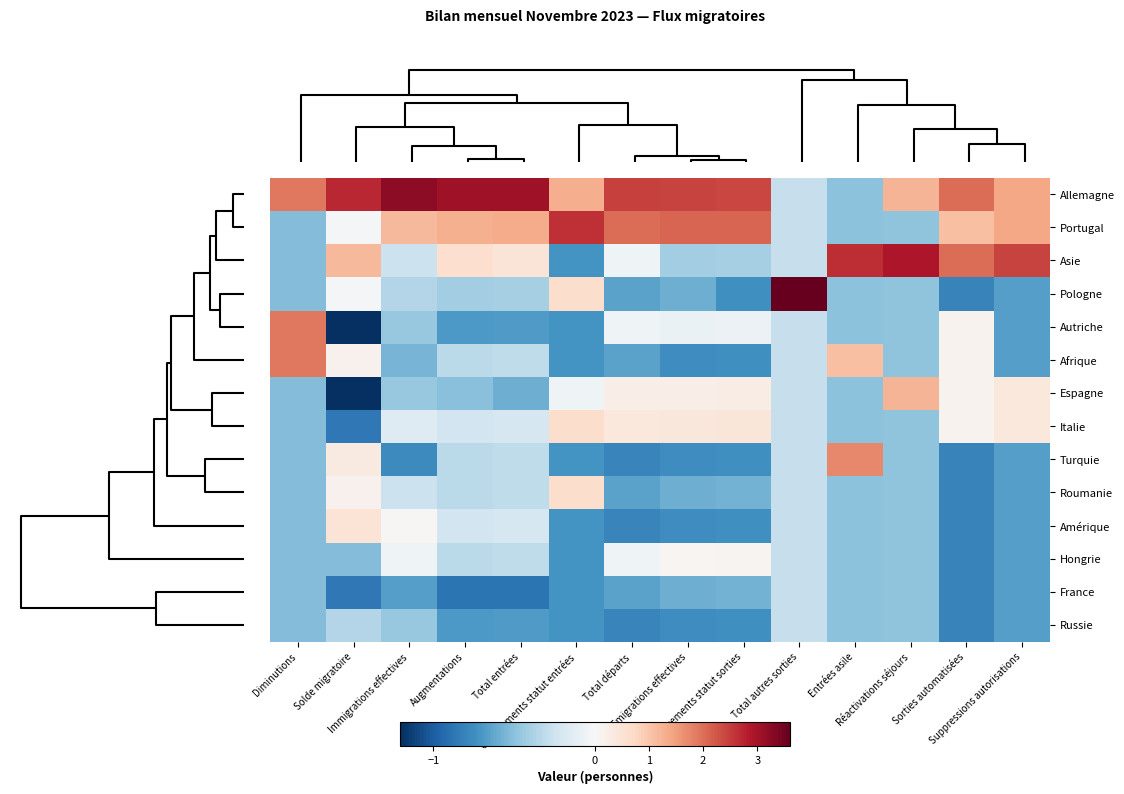

Reading right to left, what are all the values shown in this chart?

Allemagne: Suppressions autorisations=1.4	Sorties automatisées=2.0	Réactivations séjours=1.2	Entrées asile=-0.5	Total autres sorties=-0.3	Changements statut sorties=2.4	Emigrations effectives=2.4	Total départs=2.5	Changements statut entrées=1.3	Total entrées=3.1	Augmentations=3.1	Immigrations effectives=3.2	Solde migratoire=2.7	Diminutions=1.9
Portugal: Suppressions autorisations=1.4	Sorties automatisées=1.1	Réactivations séjours=-0.5	Entrées asile=-0.5	Total autres sorties=-0.3	Changements statut sorties=2.1	Emigrations effectives=2.1	Total départs=2.0	Changements statut entrées=2.6	Total entrées=1.3	Augmentations=1.3	Immigrations effectives=1.2	Solde migratoire=-0.0	Diminutions=-0.5
Asie: Suppressions autorisations=2.4	Sorties automatisées=2.0	Réactivations séjours=2.9	Entrées asile=2.7	Total autres sorties=-0.3	Changements statut sorties=-0.4	Emigrations effectives=-0.4	Total départs=-0.1	Changements statut entrées=-0.7	Total entrées=0.5	Augmentations=0.6	Immigrations effectives=-0.3	Solde migratoire=1.2	Diminutions=-0.5
Pologne: Suppressions autorisations=-0.7	Sorties automatisées=-0.8	Réactivations séjours=-0.5	Entrées asile=-0.5	Total autres sorties=3.6	Changements statut sorties=-0.7	Emigrations effectives=-0.6	Total départs=-0.6	Changements statut entrées=0.6	Total entrées=-0.4	Augmentations=-0.4	Immigrations effectives=-0.4	Solde migratoire=-0.0	Diminutions=-0.5
Autriche: Suppressions autorisations=-0.7	Sorties automatisées=0.1	Réactivations séjours=-0.5	Entrées asile=-0.5	Total autres sorties=-0.3	Changements statut sorties=-0.1	Emigrations effectives=-0.1	Total départs=-0.1	Changements statut entrées=-0.7	Total entrées=-0.7	Augmentations=-0.7	Immigrations effectives=-0.5	Solde migratoire=-1.2	Diminutions=1.9
Afrique: Suppressions autorisations=-0.7	Sorties automatisées=0.1	Réactivations séjours=-0.5	Entrées asile=1.1	Total autres sorties=-0.3	Changements statut sorties=-0.7	Emigrations effectives=-0.8	Total départs=-0.6	Changements statut entrées=-0.7	Total entrées=-0.3	Augmentations=-0.3	Immigrations effectives=-0.6	Solde migratoire=0.2	Diminutions=1.9
Espagne: Suppressions autorisations=0.4	Sorties automatisées=0.1	Réactivations séjours=1.2	Entrées asile=-0.5	Total autres sorties=-0.3	Changements statut sorties=0.3	Emigrations effectives=0.3	Total départs=0.2	Changements statut entrées=-0.0	Total entrées=-0.6	Augmentations=-0.5	Immigrations effectives=-0.5	Solde migratoire=-1.2	Diminutions=-0.5
Italie: Suppressions autorisations=0.4	Sorties automatisées=0.1	Réactivations séjours=-0.5	Entrées asile=-0.5	Total autres sorties=-0.3	Changements statut sorties=0.4	Emigrations effectives=0.4	Total départs=0.4	Changements statut entrées=0.6	Total entrées=-0.2	Augmentations=-0.2	Immigrations effectives=-0.2	Solde migratoire=-0.9	Diminutions=-0.5
Turquie: Suppressions autorisations=-0.7	Sorties automatisées=-0.8	Réactivations séjours=-0.5	Entrées asile=1.7	Total autres sorties=-0.3	Changements statut sorties=-0.7	Emigrations effectives=-0.8	Total départs=-0.8	Changements statut entrées=-0.7	Total entrées=-0.3	Augmentations=-0.3	Immigrations effectives=-0.8	Solde migratoire=0.3	Diminutions=-0.5
Roumanie: Suppressions autorisations=-0.7	Sorties automatisées=-0.8	Réactivations séjours=-0.5	Entrées asile=-0.5	Total autres sorties=-0.3	Changements statut sorties=-0.6	Emigrations effectives=-0.6	Total départs=-0.6	Changements statut entrées=0.6	Total entrées=-0.3	Augmentations=-0.3	Immigrations effectives=-0.3	Solde migratoire=0.2	Diminutions=-0.5
Amérique: Suppressions autorisations=-0.7	Sorties automatisées=-0.8	Réactivations séjours=-0.5	Entrées asile=-0.5	Total autres sorties=-0.3	Changements statut sorties=-0.7	Emigrations effectives=-0.8	Total départs=-0.8	Changements statut entrées=-0.7	Total entrées=-0.2	Augmentations=-0.2	Immigrations effectives=0.1	Solde migratoire=0.5	Diminutions=-0.5
Hongrie: Suppressions autorisations=-0.7	Sorties automatisées=-0.8	Réactivations séjours=-0.5	Entrées asile=-0.5	Total autres sorties=-0.3	Changements statut sorties=0.1	Emigrations effectives=0.1	Total départs=-0.1	Changements statut entrées=-0.7	Total entrées=-0.3	Augmentations=-0.3	Immigrations effectives=-0.1	Solde migratoire=-0.5	Diminutions=-0.5
France: Suppressions autorisations=-0.7	Sorties automatisées=-0.8	Réactivations séjours=-0.5	Entrées asile=-0.5	Total autres sorties=-0.3	Changements statut sorties=-0.6	Emigrations effectives=-0.6	Total départs=-0.6	Changements statut entrées=-0.7	Total entrées=-0.9	Augmentations=-0.9	Immigrations effectives=-0.7	Solde migratoire=-0.9	Diminutions=-0.5
Russie: Suppressions autorisations=-0.7	Sorties automatisées=-0.8	Réactivations séjours=-0.5	Entrées asile=-0.5	Total autres sorties=-0.3	Changements statut sorties=-0.7	Emigrations effectives=-0.8	Total départs=-0.8	Changements statut entrées=-0.7	Total entrées=-0.7	Augmentations=-0.7	Immigrations effectives=-0.5	Solde migratoire=-0.4	Diminutions=-0.5